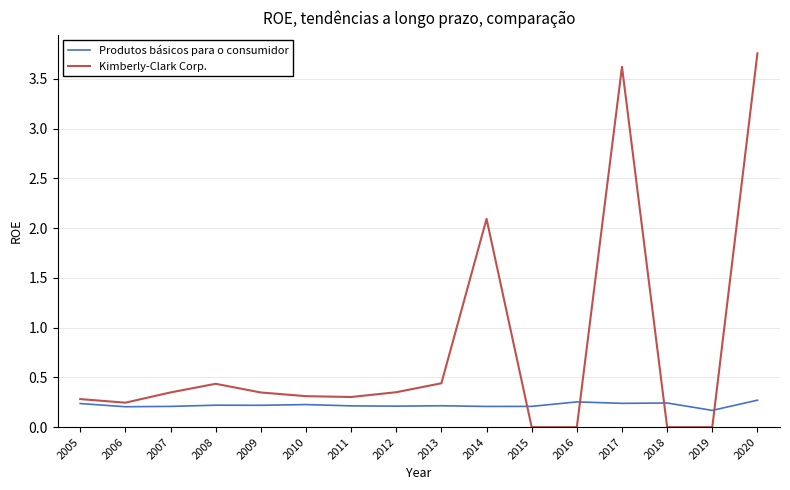

Where is Produtos básicos para o consumidor nearest to the value 0?

2019